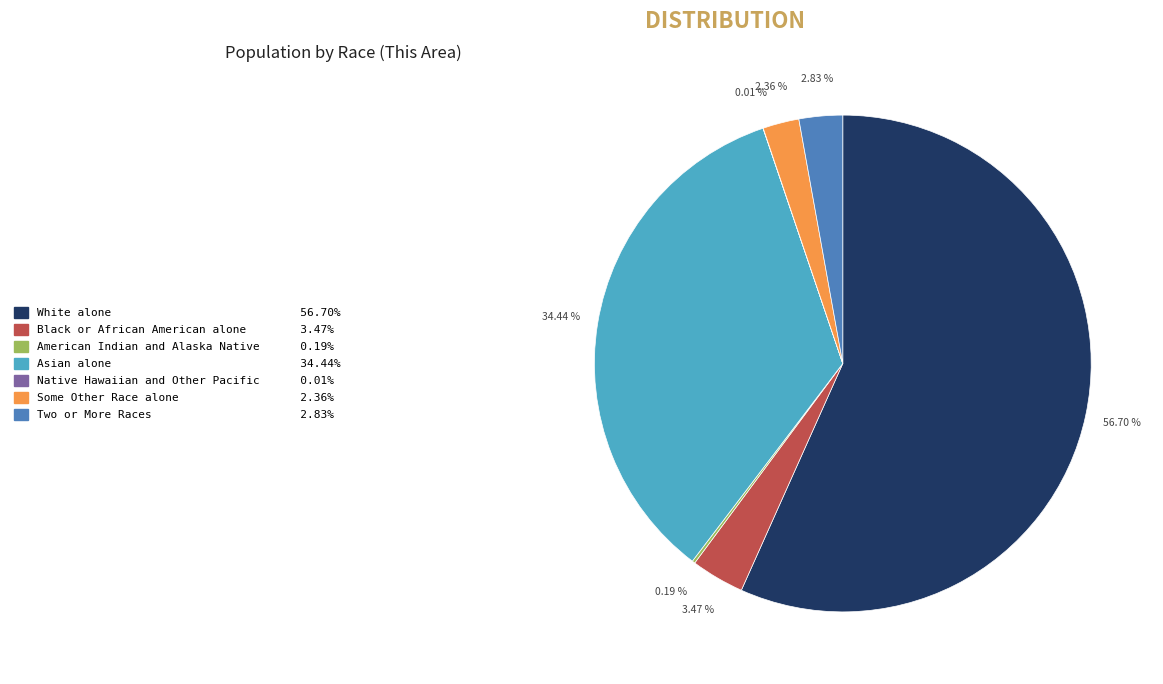

Does White alone account for over 50% of the chart?

Yes